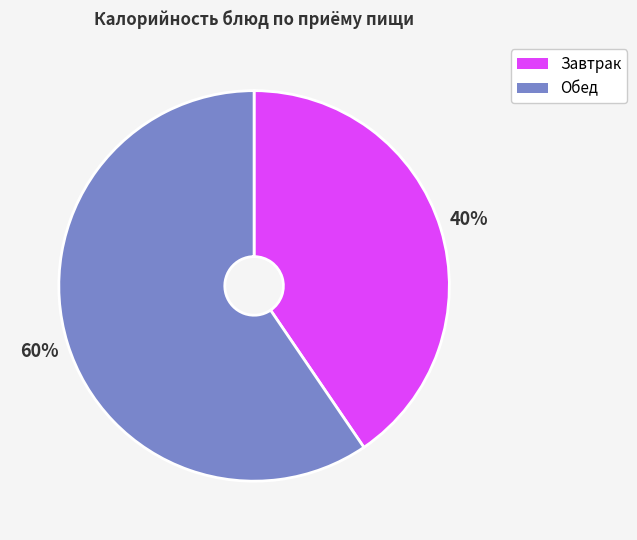

To the nearest percent, what is the average slice percentage?

50%